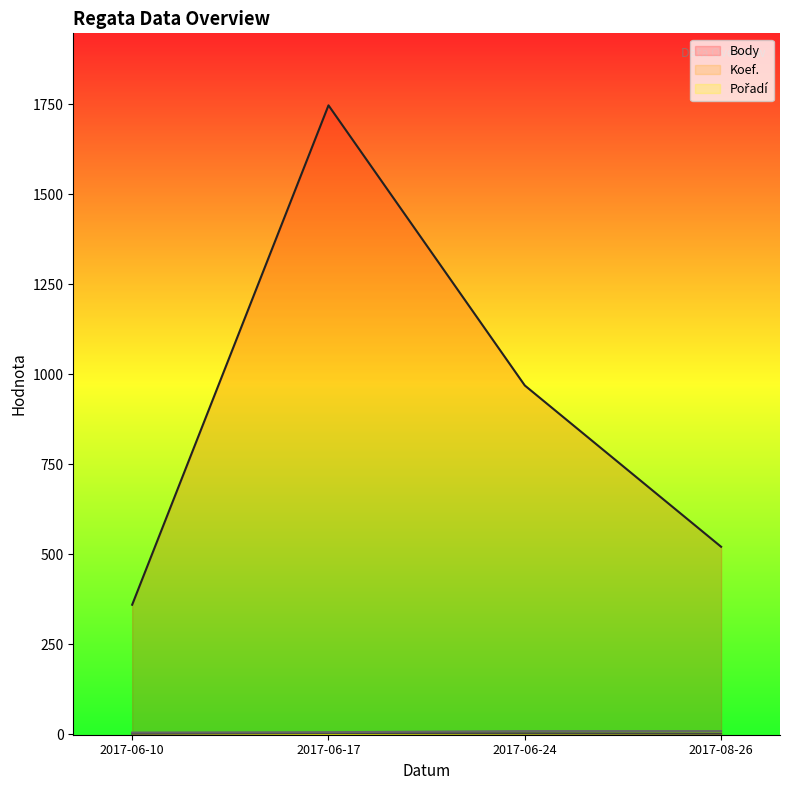

How many interior local peaks does the Body series have?

1